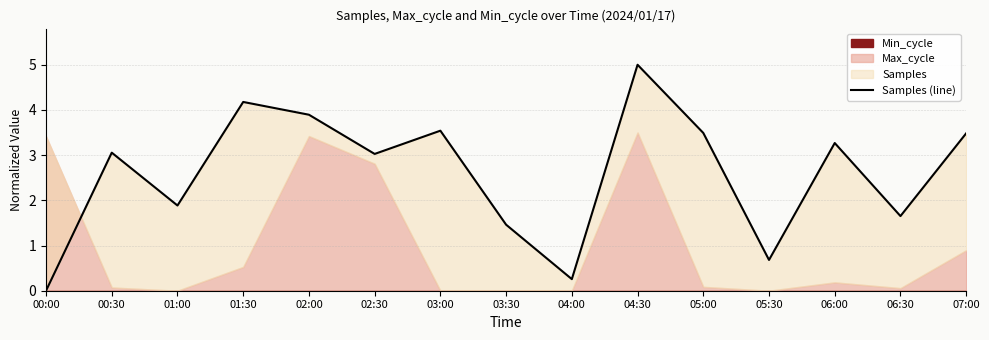

Which category has the highest value across all series?

04:30